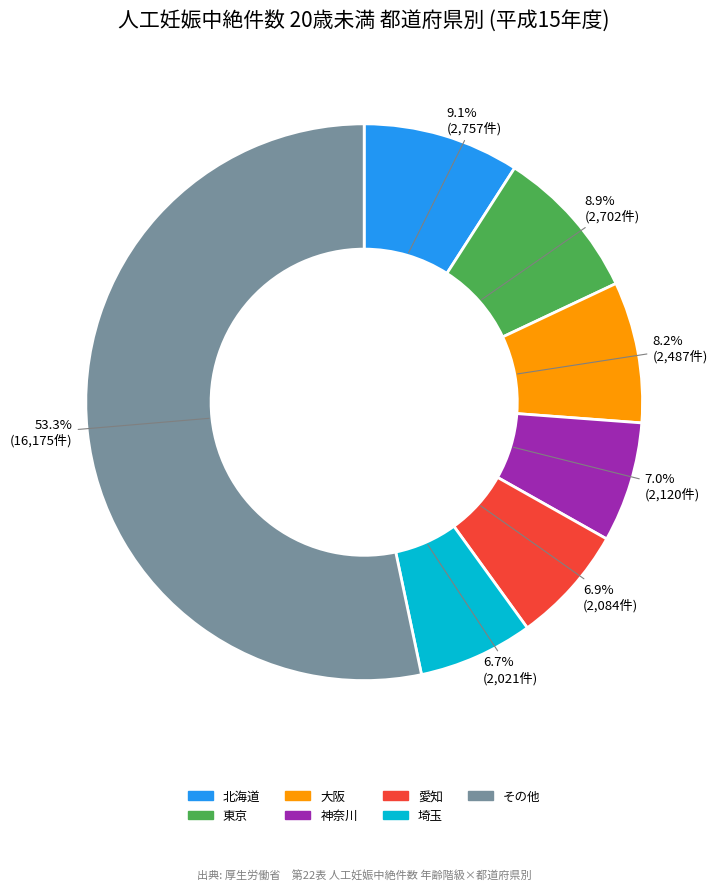

Does any single category account for the majority?

Yes